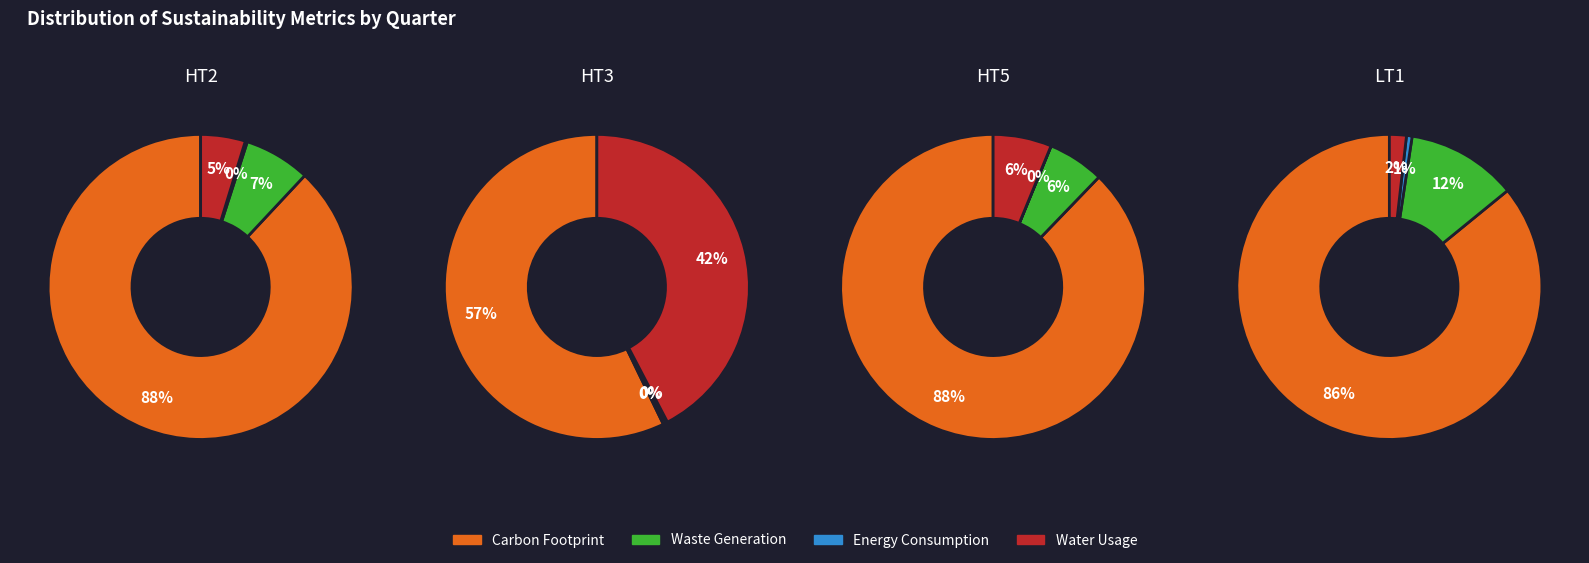

To the nearest percent, what is the difference between the 3 and 0 slice percentages?

35%